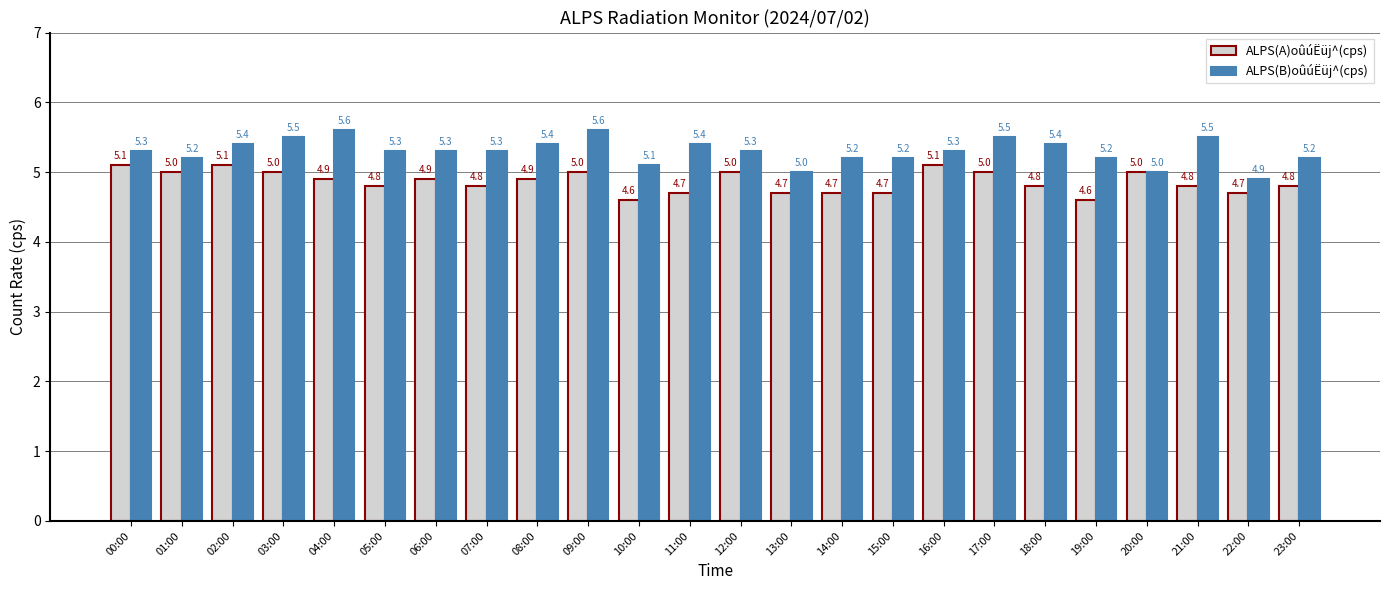

Which series has the largest range (max minus min)?

ALPS(B)oûúËüj^(cps)